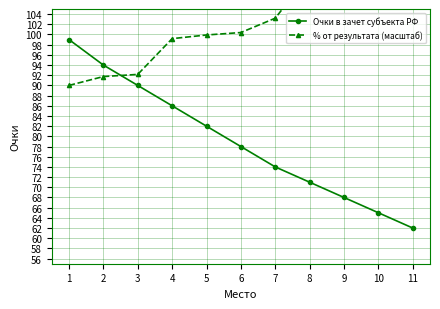

How many intersections are there between % от результата (масштаб) and Очки в зачет субъекта РФ?

1